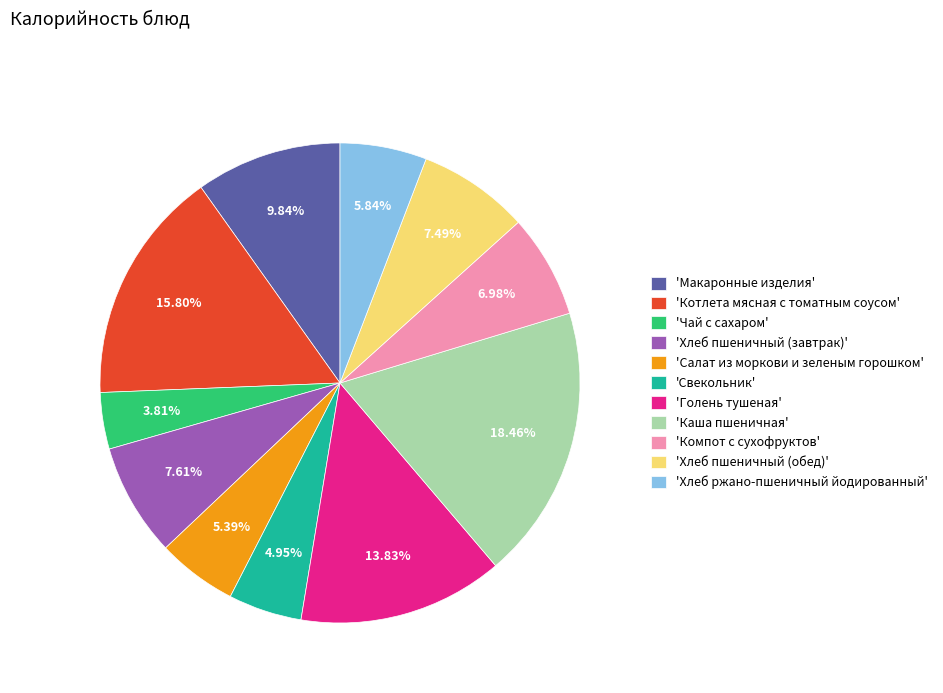

How many segments does this pie chart have?

11